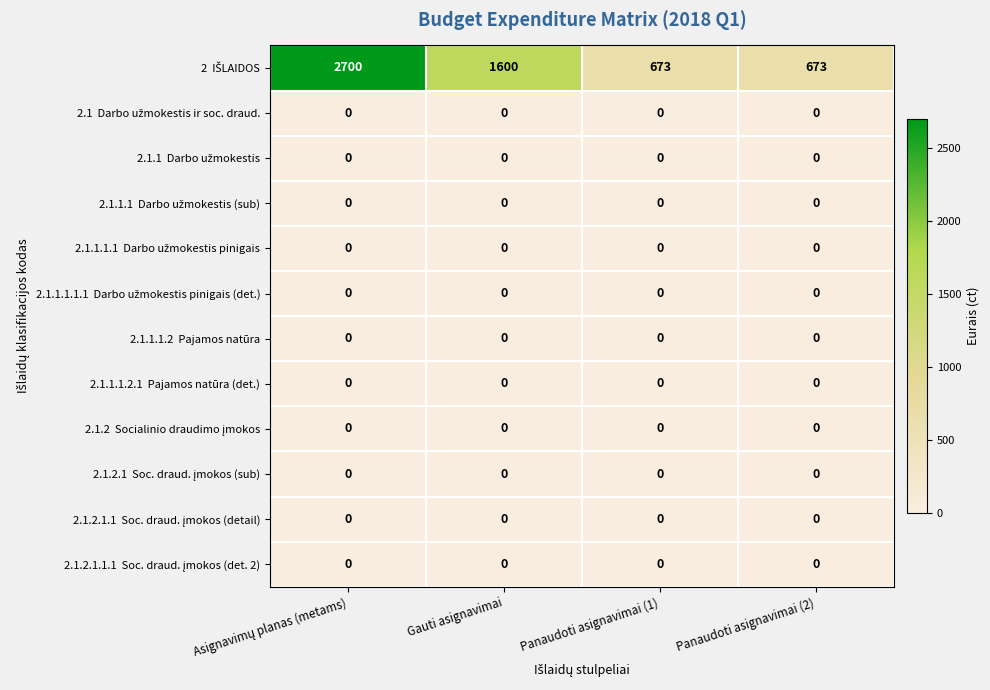

What is the maximum value shown in the chart?

2700